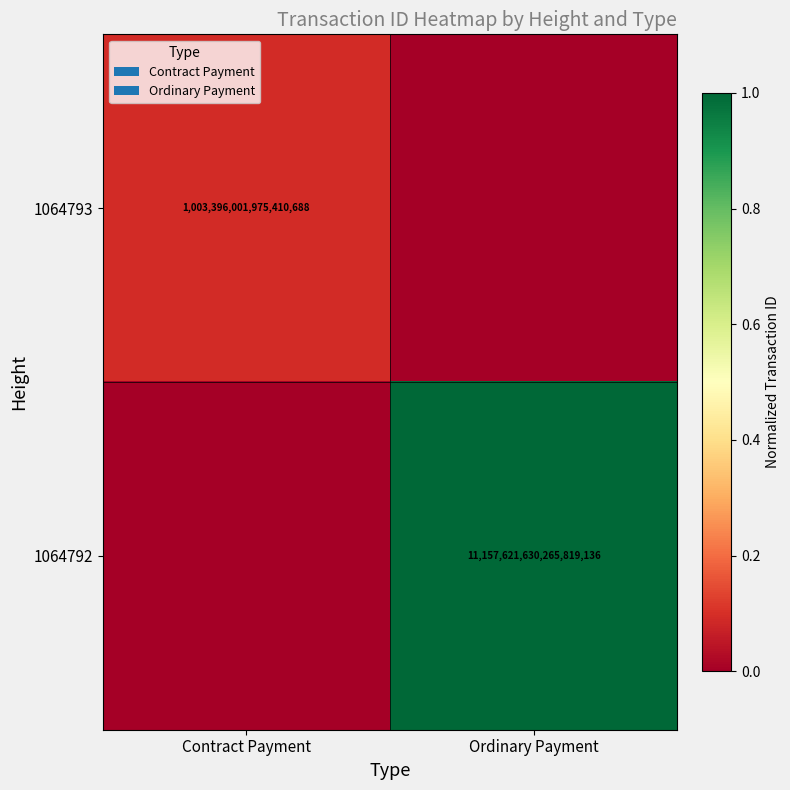

Is it true that 1064792 equals 11157621630265819136 at Ordinary Payment?

True